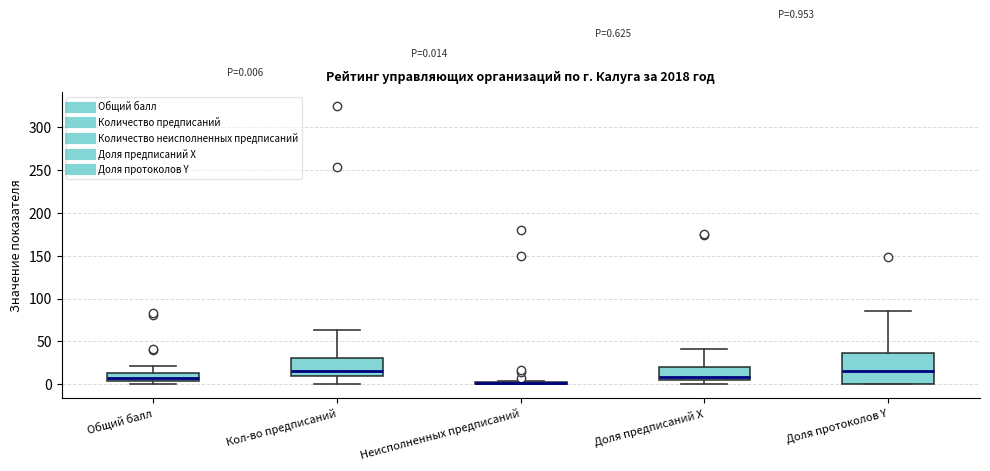

Comparing the boxes themselves (not the whiskers), which one is the tallest?

Доля протоколов Y